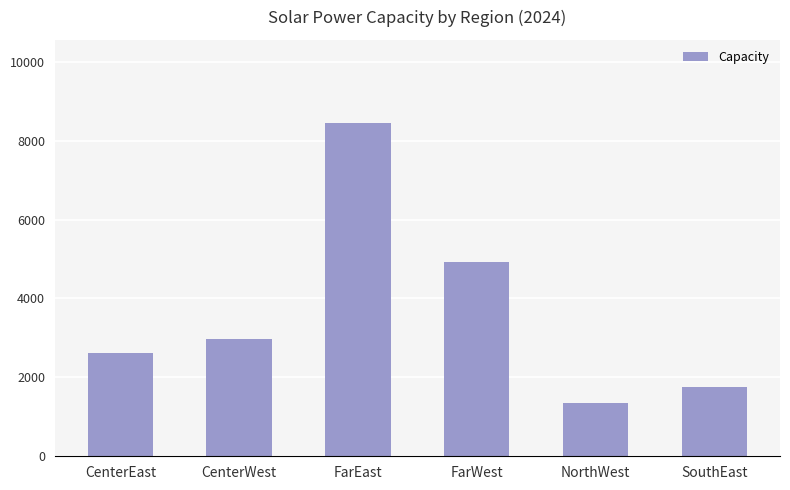

What is the sum of all values?

22052